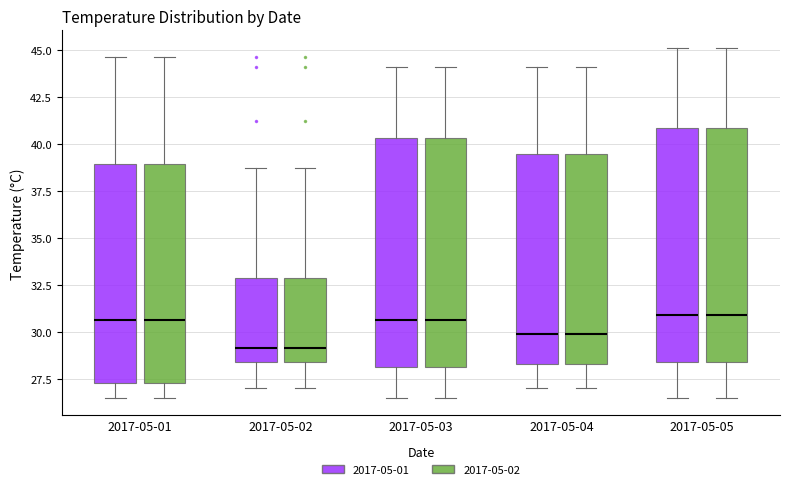

Reading left to right, transcribe this box plot: for each box, give where its median line is, the range the box spans, and where its two whiskers end, as read against the y-axis. The values are not printed on the chart, so give them approximately, as read against the axis.

2017-05-01 (2017-05-01): median 30.5, box 27.5 to 39.0, whiskers 26.5 to 44.5
2017-05-01 (2017-05-02): median 30.5, box 27.5 to 39.0, whiskers 26.5 to 44.5
2017-05-02 (2017-05-01): median 29.0, box 28.5 to 33.0, whiskers 27.0 to 38.5
2017-05-02 (2017-05-02): median 29.0, box 28.5 to 33.0, whiskers 27.0 to 38.5
2017-05-03 (2017-05-01): median 30.5, box 28.0 to 40.5, whiskers 26.5 to 44.0
2017-05-03 (2017-05-02): median 30.5, box 28.0 to 40.5, whiskers 26.5 to 44.0
2017-05-04 (2017-05-01): median 30.0, box 28.5 to 39.5, whiskers 27.0 to 44.0
2017-05-04 (2017-05-02): median 30.0, box 28.5 to 39.5, whiskers 27.0 to 44.0
2017-05-05 (2017-05-01): median 31.0, box 28.5 to 41.0, whiskers 26.5 to 45.0
2017-05-05 (2017-05-02): median 31.0, box 28.5 to 41.0, whiskers 26.5 to 45.0